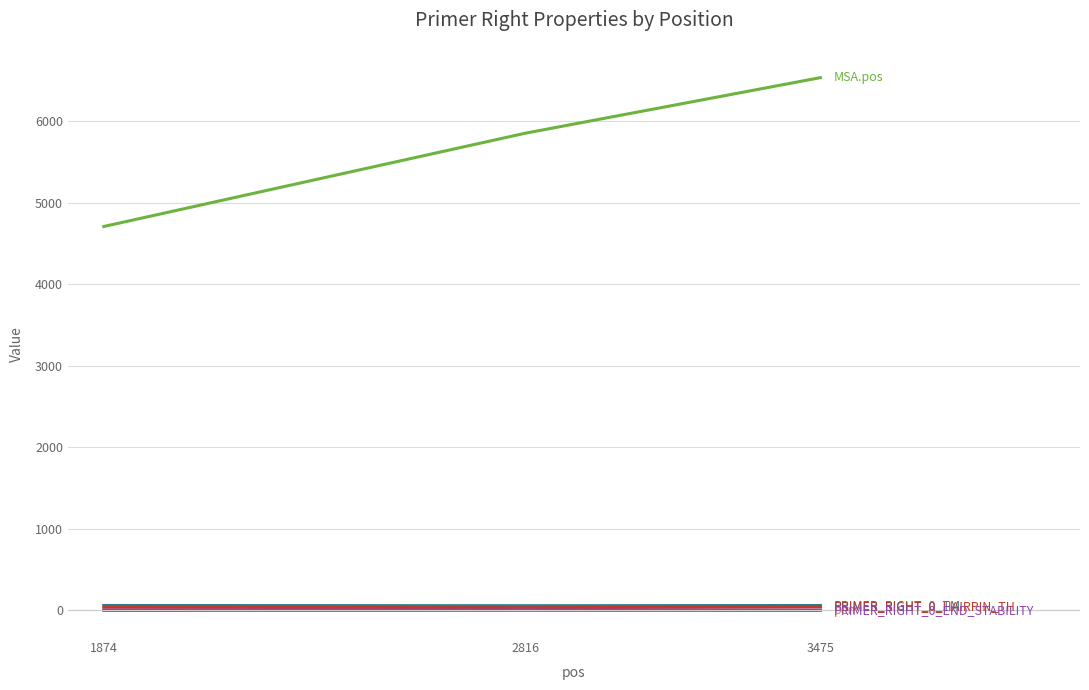

Which category has the highest value across all series?

3475